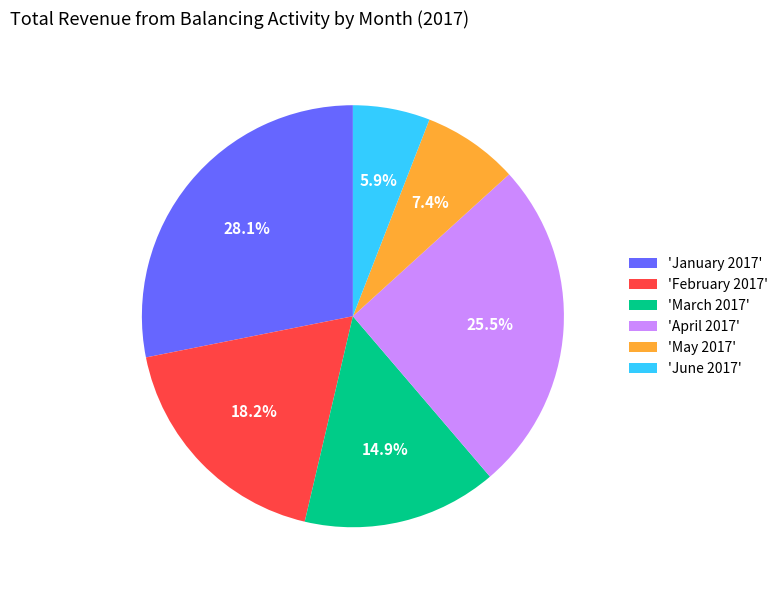

How many slices are in this pie chart?

6